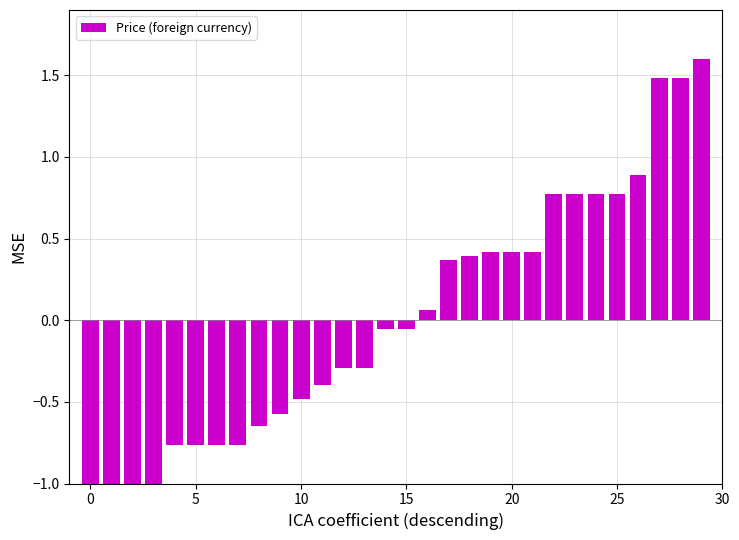

Count the number of categories in the chart.

30